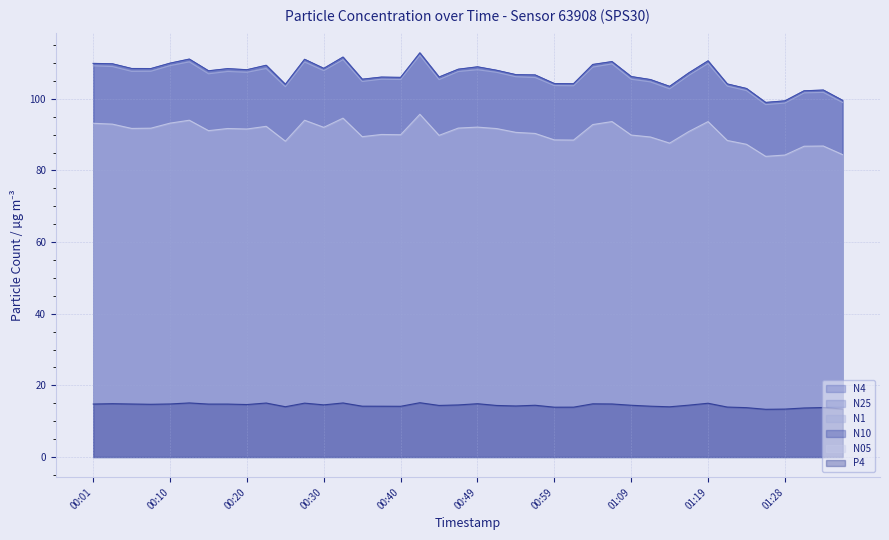

Which category has the highest value in the P4 series?

00:42